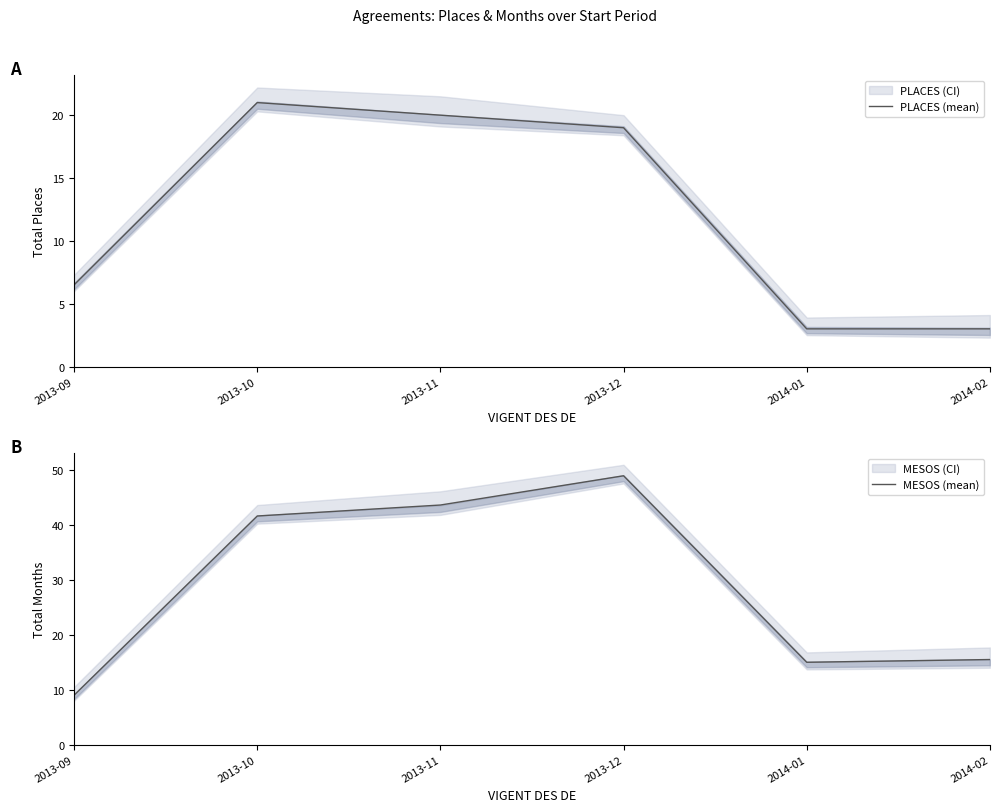

What are all the series names shown in the legend?

PLACES (mean), MESOS (mean)